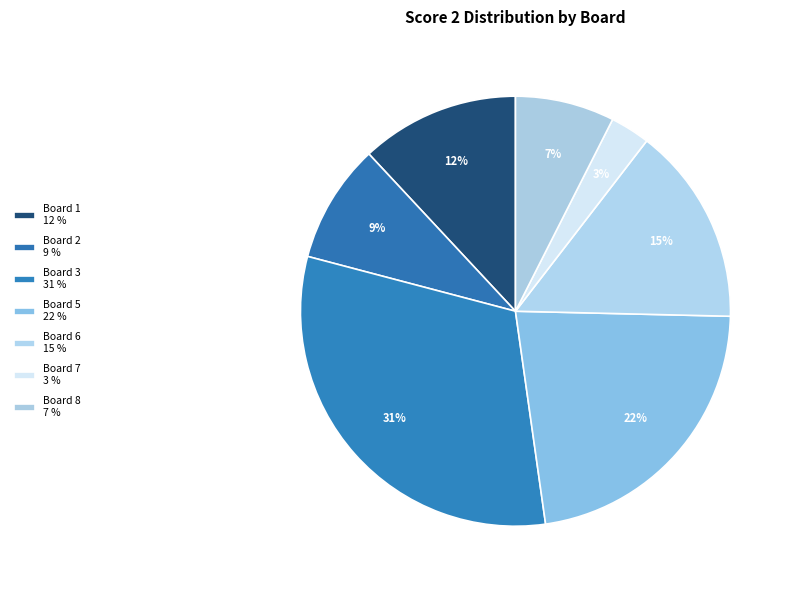

How many slices are in this pie chart?

7